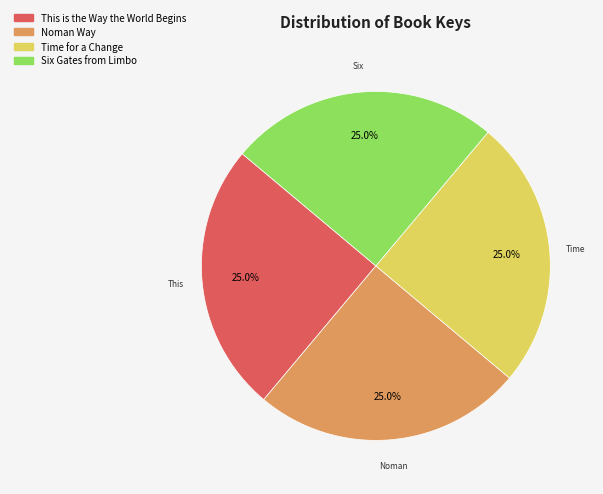

Is there any slice that represents more than half of the pie?

No